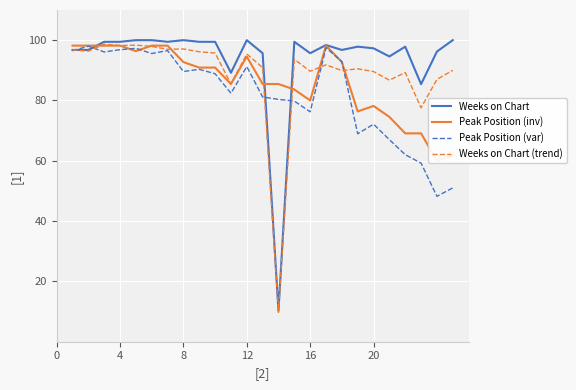

Is it true that Peak Position (var) equals 89.6 at 8?

True